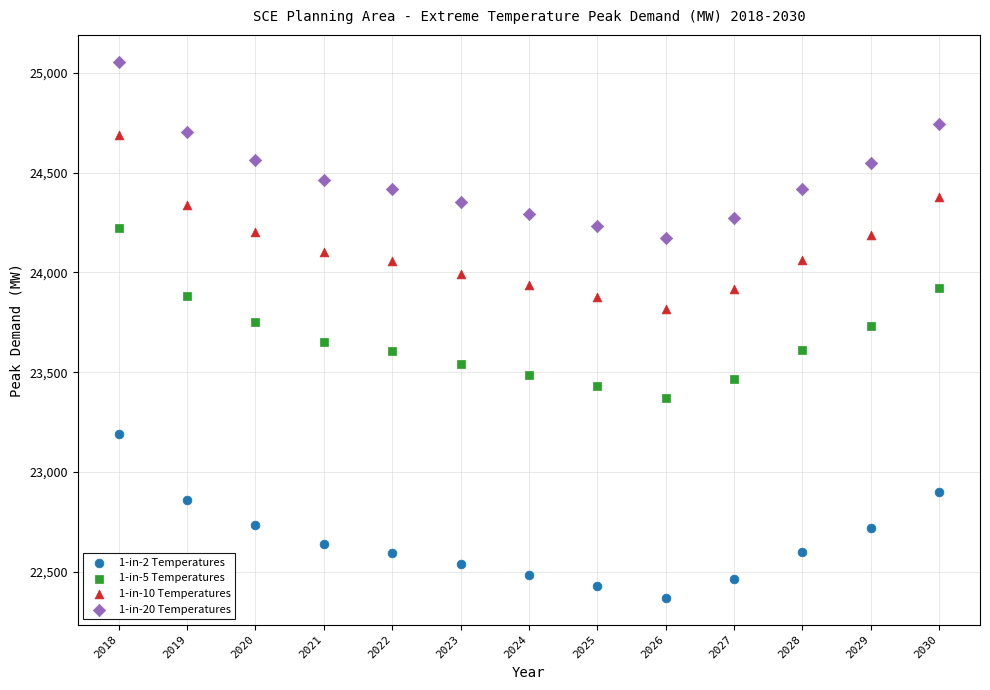

Which series reaches the maximum Y coordinate?

1-in-20 Temperatures